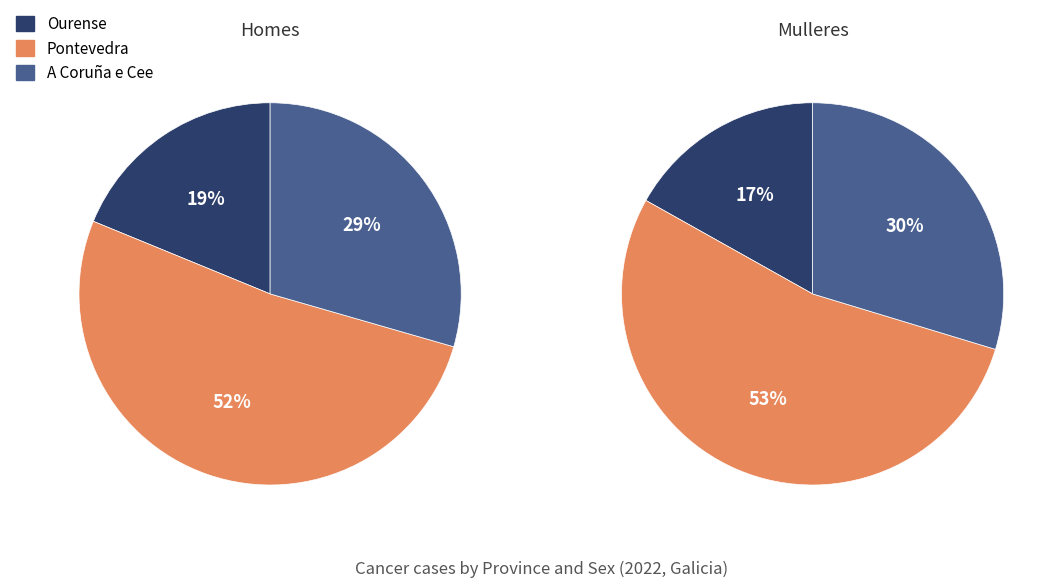

True or false: Ourense accounts for 9% of the total.

False